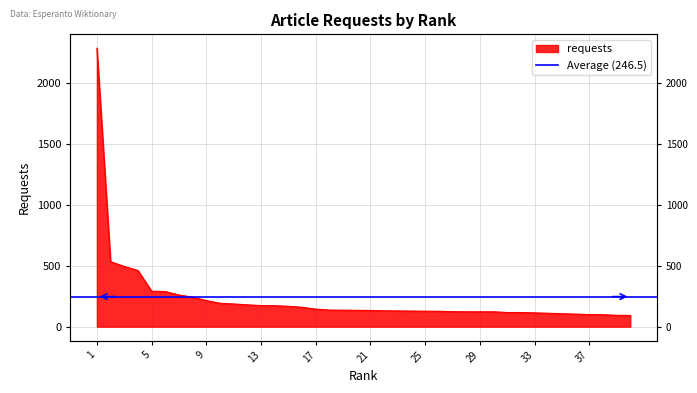

At which category does the chart reach its minimum across all series?

40